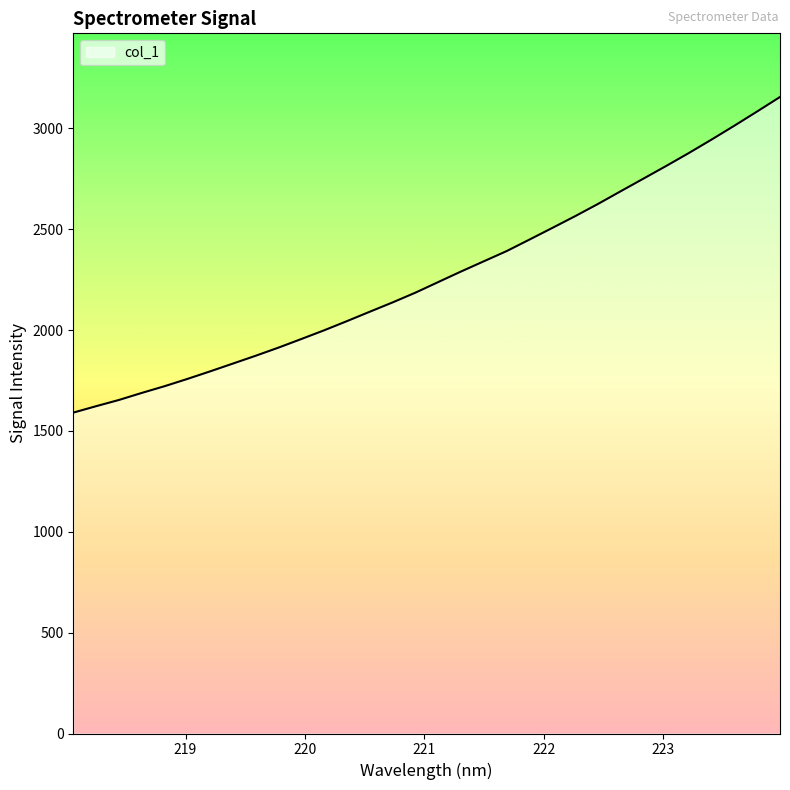

What is the greatest value displayed?

3155.7